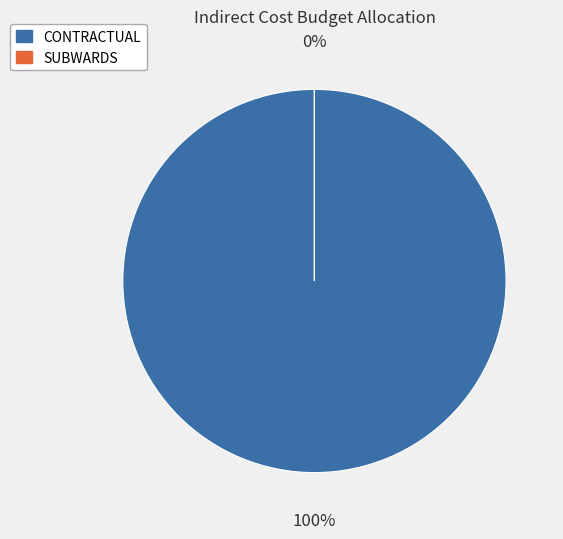

Between SUBWARDS and CONTRACTUAL, which is larger?

CONTRACTUAL